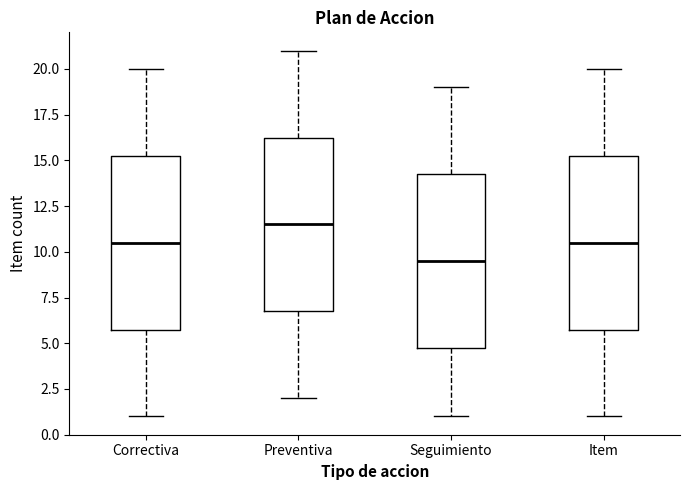

Reading left to right, transcribe this box plot: for each box, give where its median line is, the range the box spans, and where its two whiskers end, as read against the y-axis. The values are not printed on the chart, so give them approximately, as read against the axis.

Correctiva: median 10.5, box 6.0 to 15.5, whiskers 1.0 to 20.0
Preventiva: median 11.5, box 7.0 to 16.5, whiskers 2.0 to 21.0
Seguimiento: median 9.5, box 5.0 to 14.5, whiskers 1.0 to 19.0
Item: median 10.5, box 6.0 to 15.5, whiskers 1.0 to 20.0